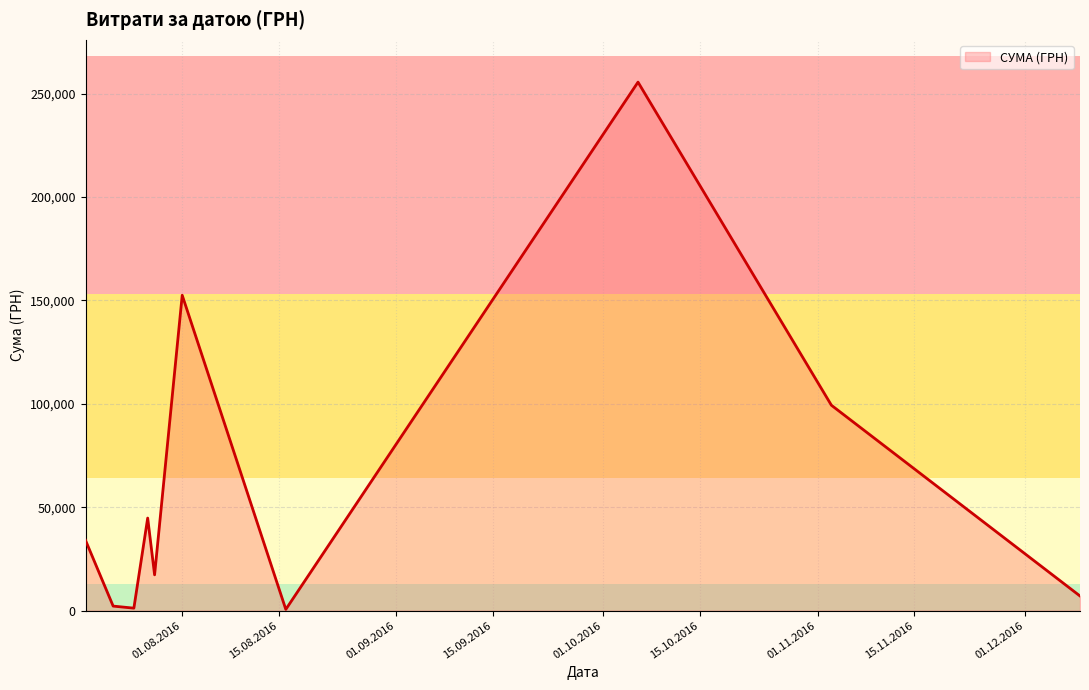

What is the greatest value displayed?

255550.2